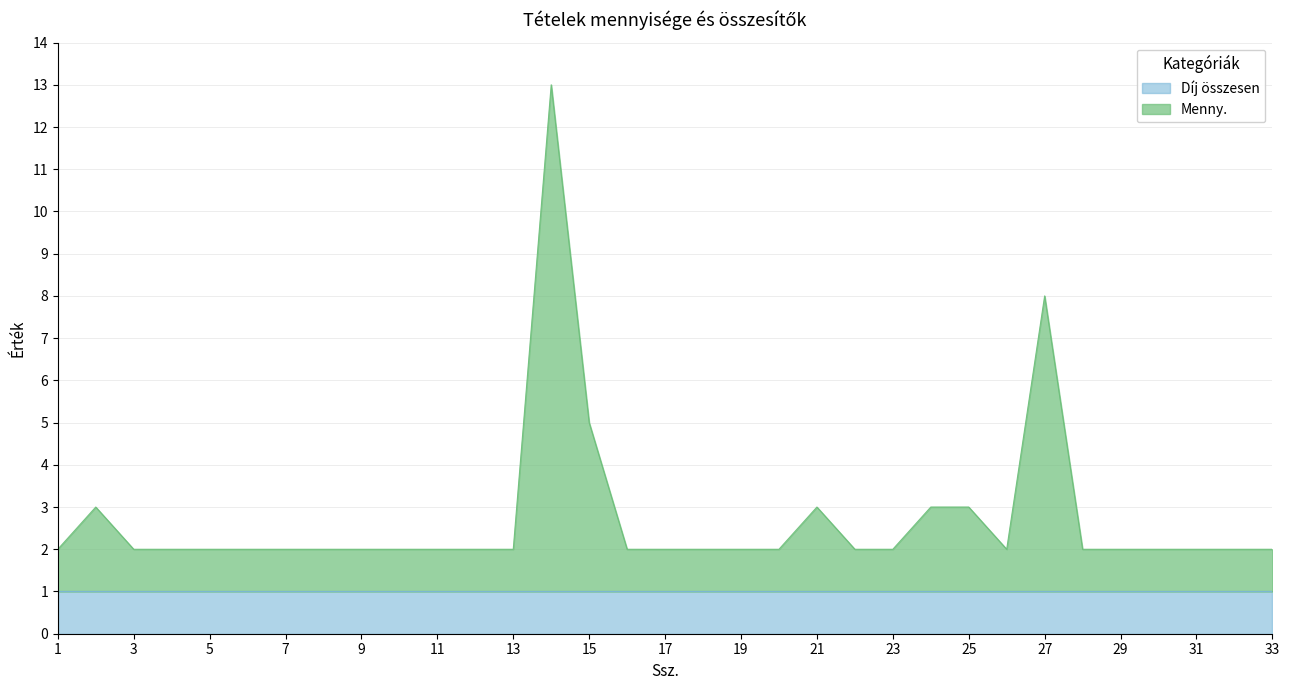

In Menny., how many points are lower than both neighbors (excluding endpoints)?

1